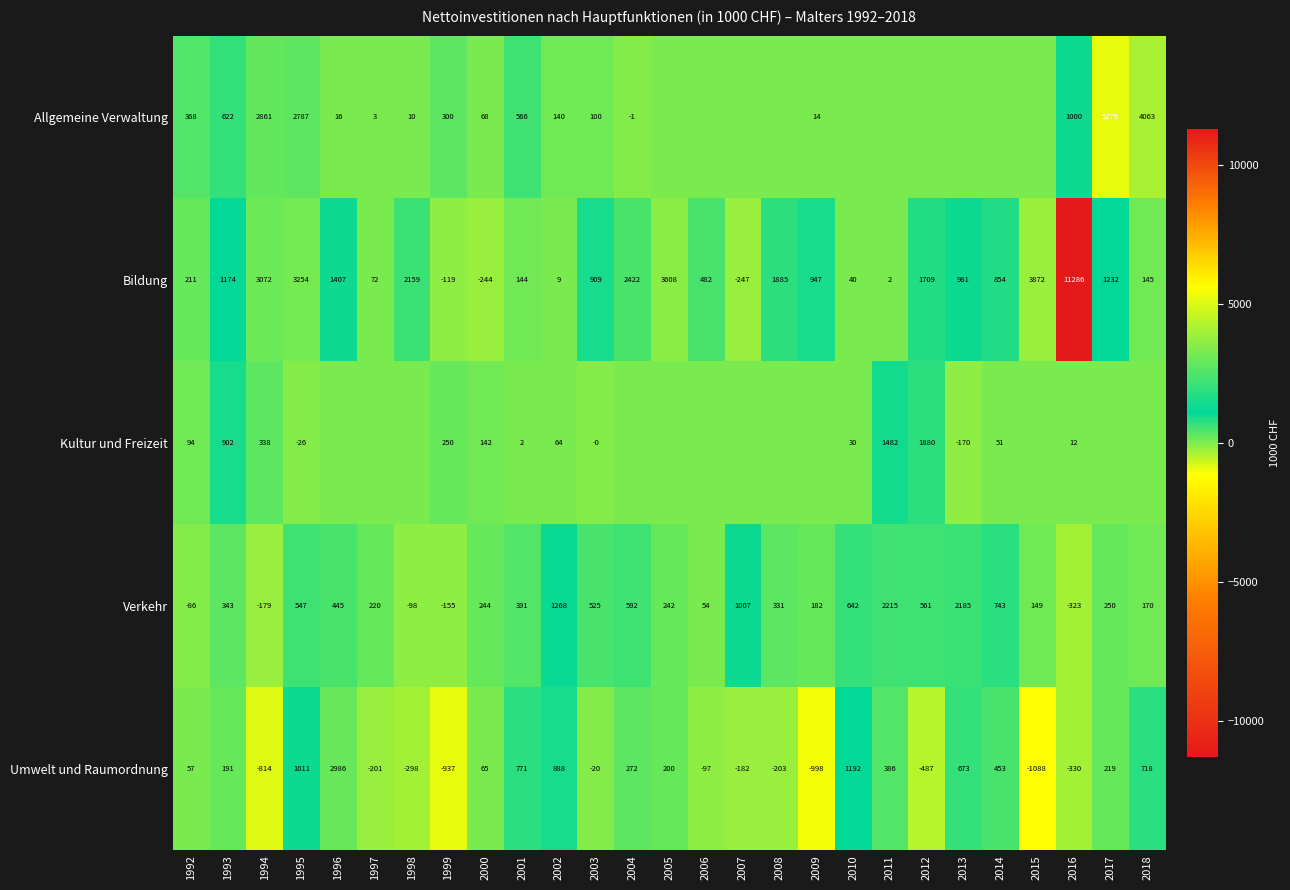

Where does the Umwelt und Raumordnung series first go above 65?

1993